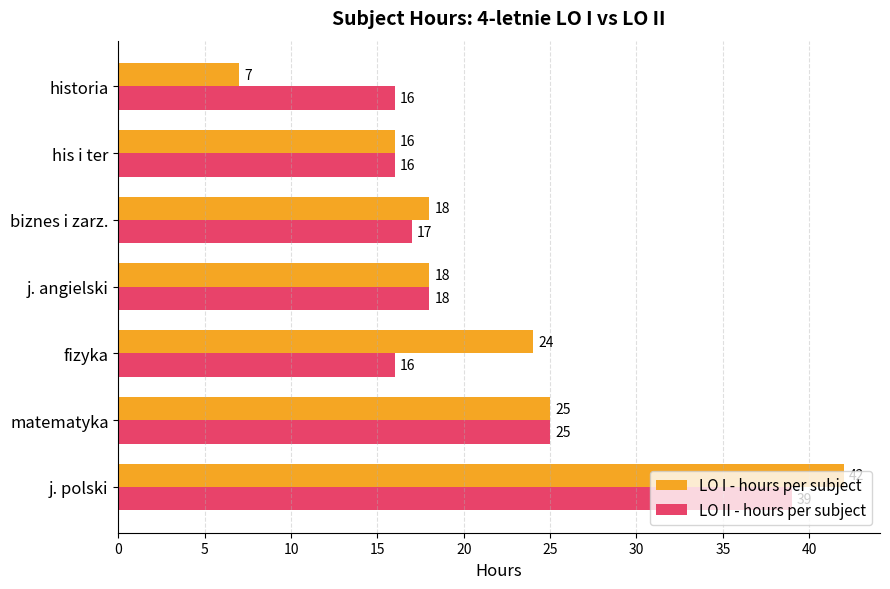

Where is LO I - hours per subject nearest to the value 24?

fizyka